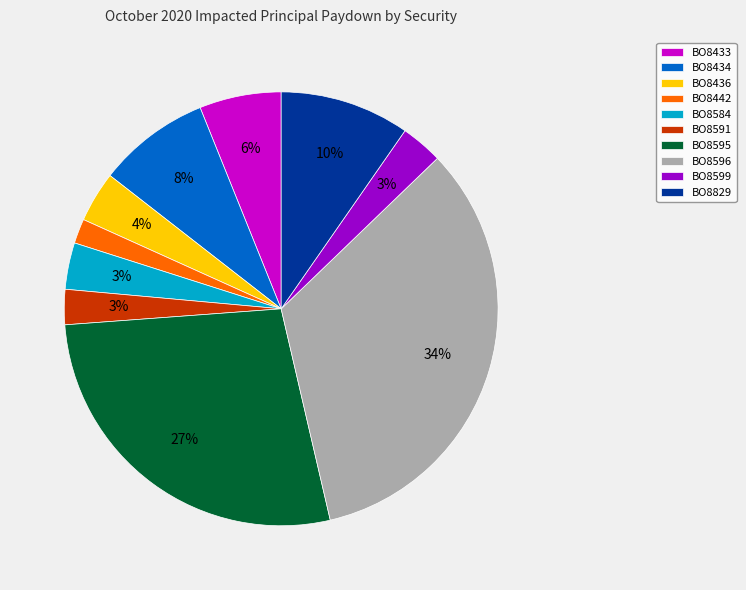

To the nearest percent, what portion does BO8433 represent?

6%